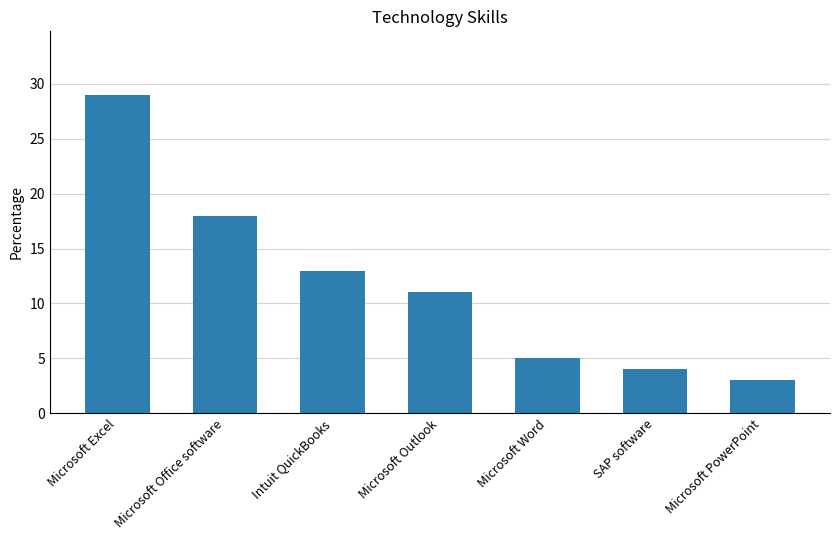

Rank the categories by value from lowest to highest.

Microsoft PowerPoint, SAP software, Microsoft Word, Microsoft Outlook, Intuit QuickBooks, Microsoft Office software, Microsoft Excel